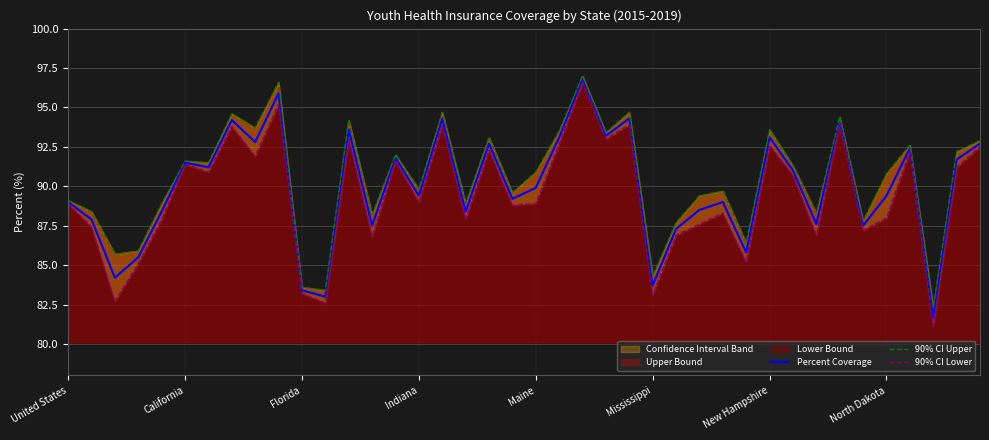

How many interior local peaks does the Percent Coverage series have?

13